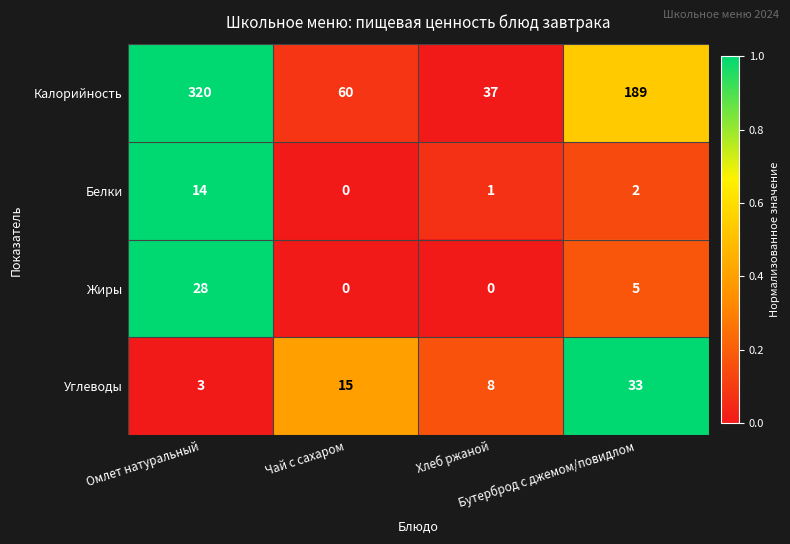

How many values in the Белки series are below 2?

2